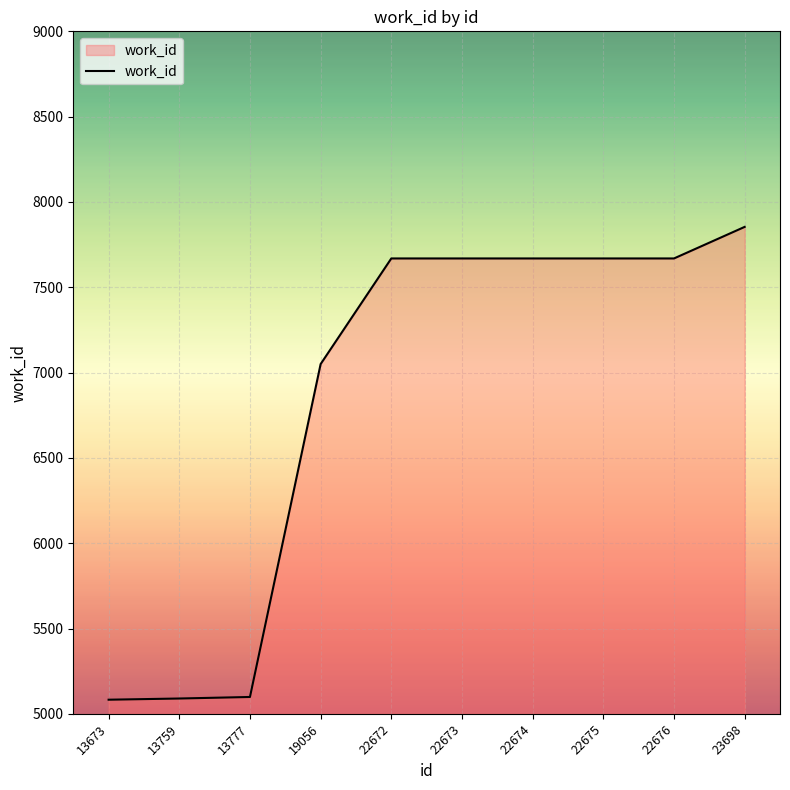

The value at 19056 is 2108. True or false?

False